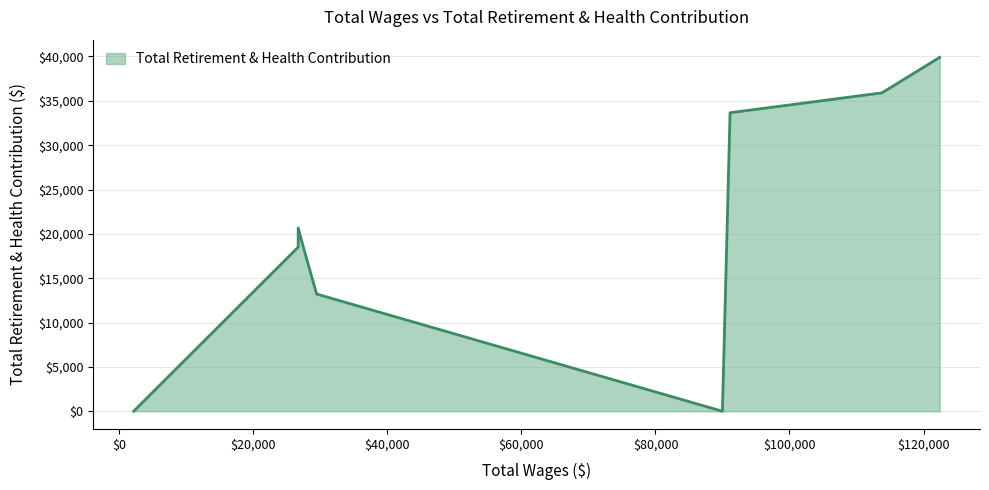

Where is the first local minimum?

89988.0